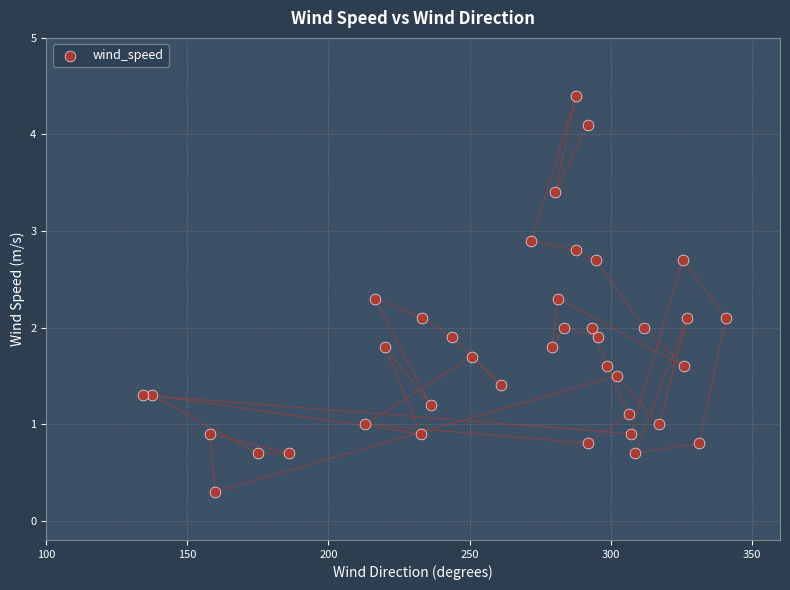

What is the range of Y values (max minus min)?

4.1